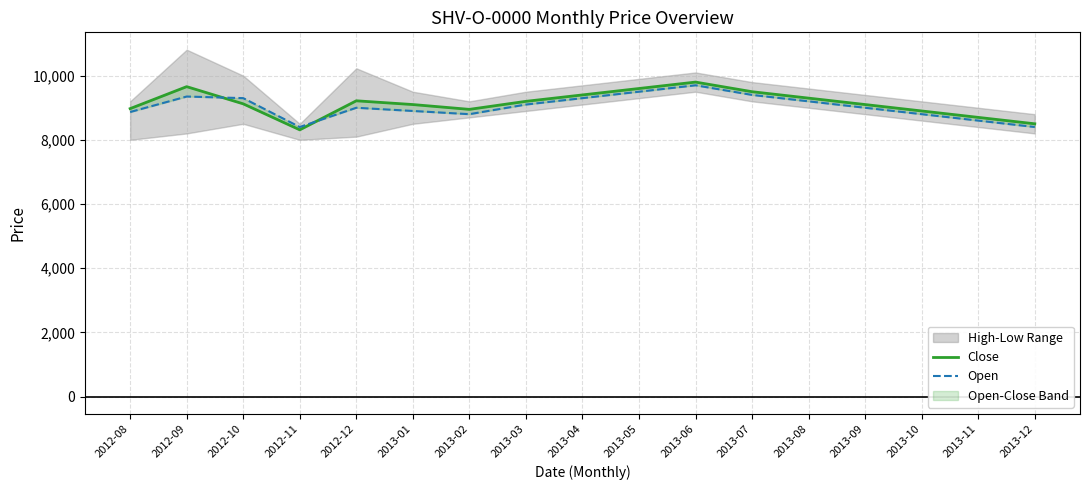

Which category has the lowest value in the Close series?

2012-11